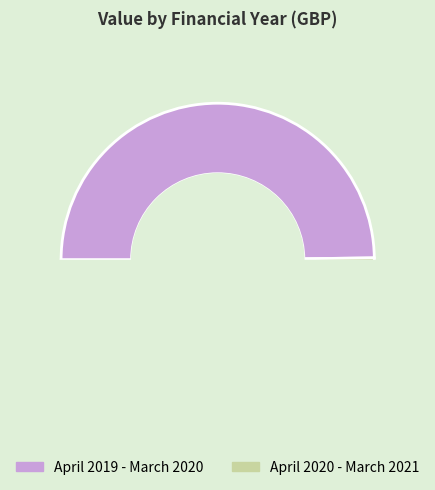

What percentage do April 2019 - March 2020 and April 2020 - March 2021 together represent?

100.0%